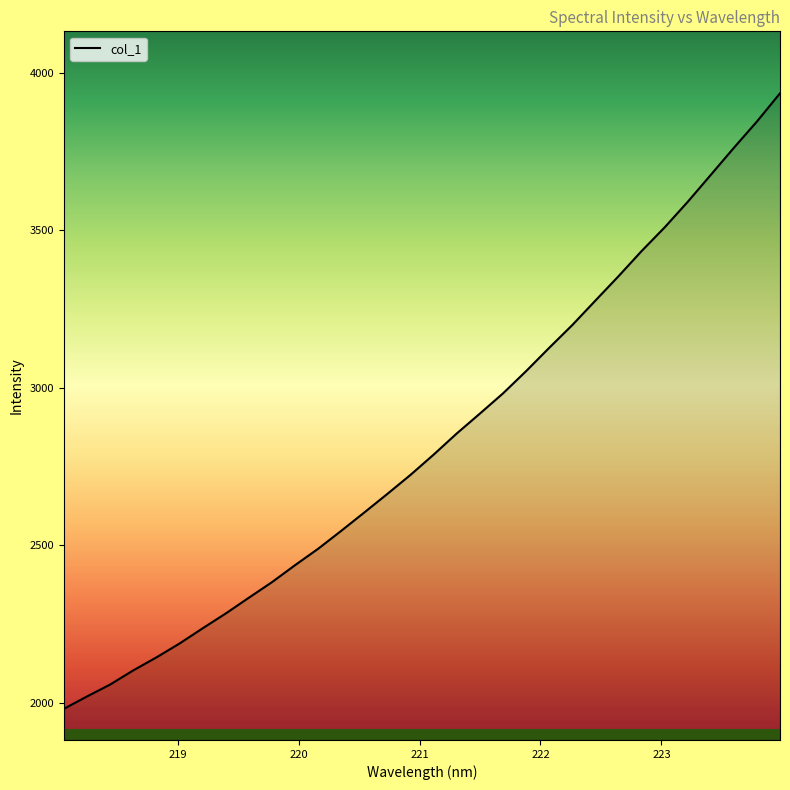

What is the greatest value displayed?

3935.8